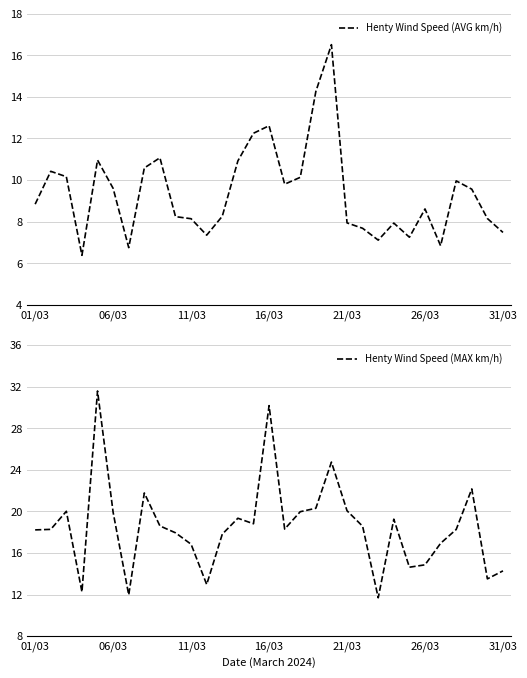

Between 12 and 22, which series saw the biggest shift?

Henty Wind Speed (MAX km/h)